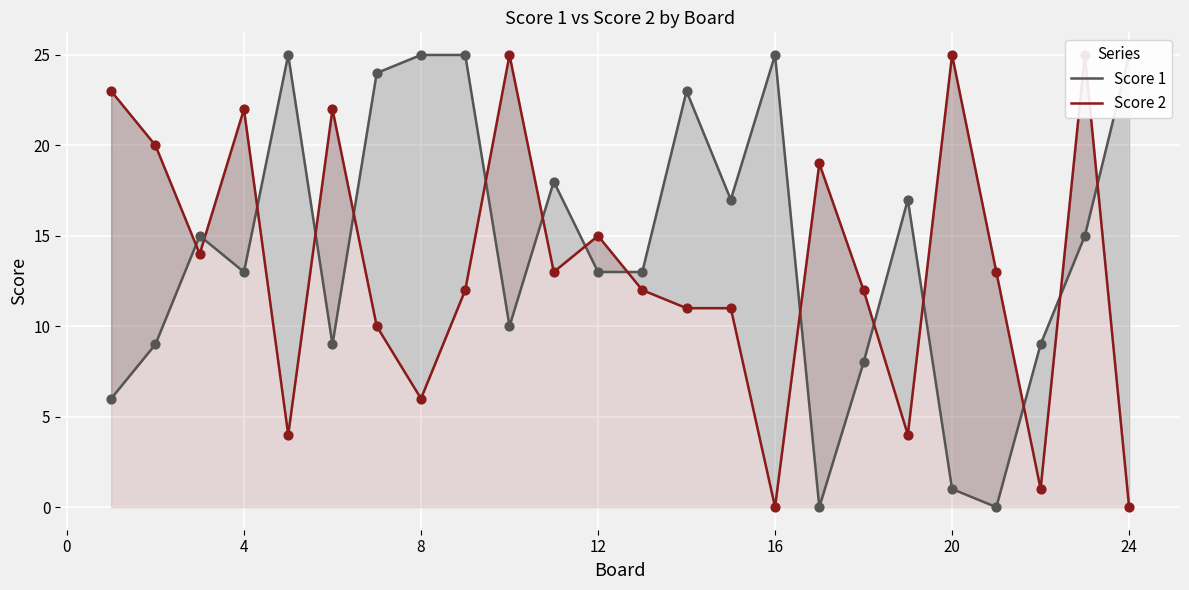

Which series contains the highest Y value?

Score 1